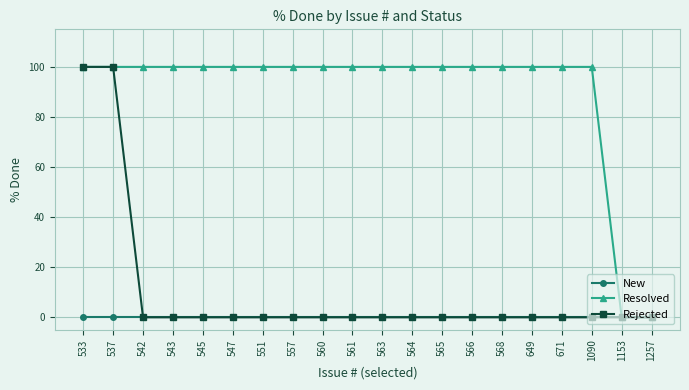

Reading left to right, extract all data points from this chart.

New: 533=0	537=0	542=0	543=0	545=0	547=0	551=0	557=0	560=0	561=0	563=0	564=0	565=0	566=0	568=0	649=0	671=0	1090=0	1153=0	1257=0
Resolved: 533=100	537=100	542=100	543=100	545=100	547=100	551=100	557=100	560=100	561=100	563=100	564=100	565=100	566=100	568=100	649=100	671=100	1090=100	1153=0	1257=0
Rejected: 533=100	537=100	542=0	543=0	545=0	547=0	551=0	557=0	560=0	561=0	563=0	564=0	565=0	566=0	568=0	649=0	671=0	1090=0	1153=0	1257=0